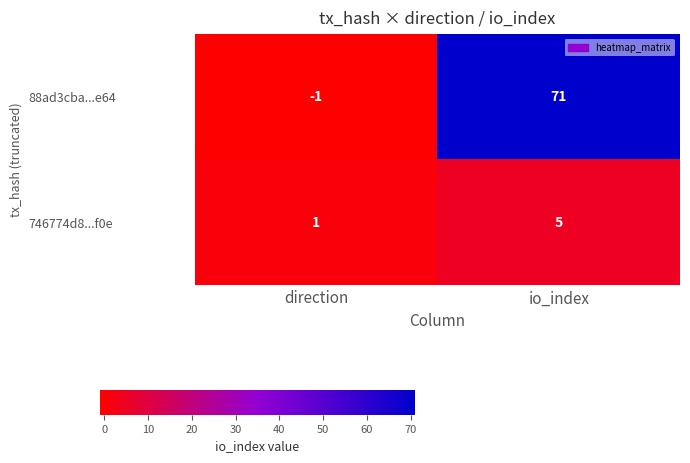

True or false: 746774d8...f0e has a value of 9 at io_index.

False